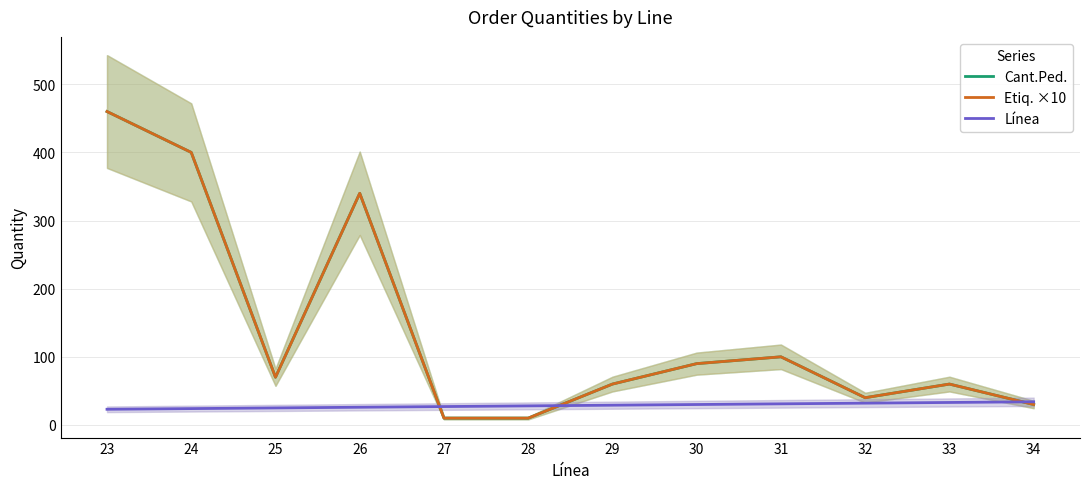

The Línea series shows 9 at 23. True or false?

False